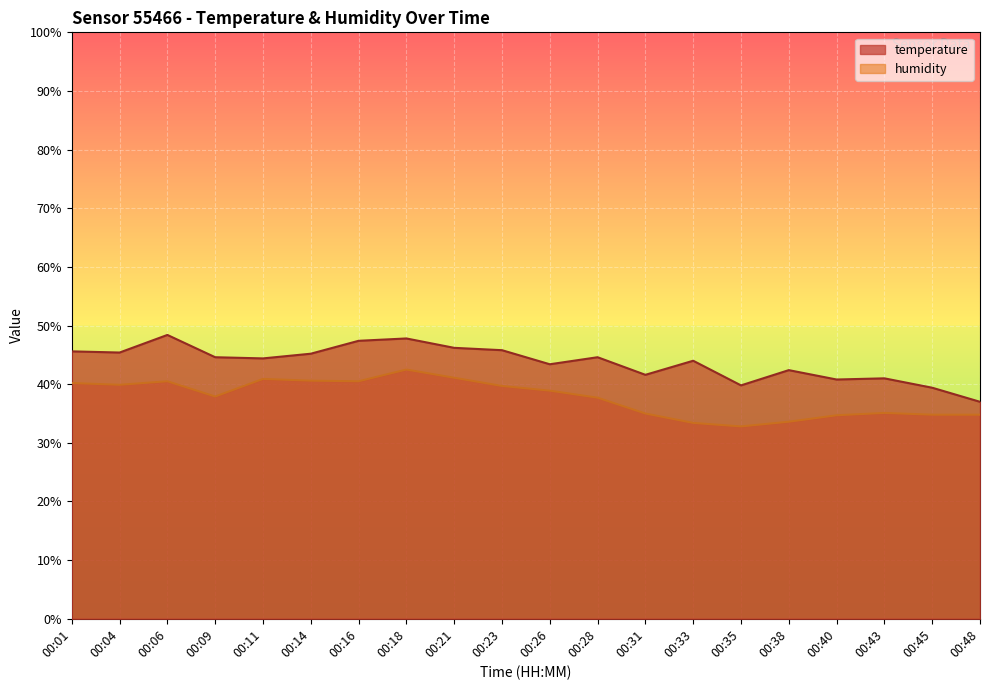

What is the sum of all humidity values?

754.6